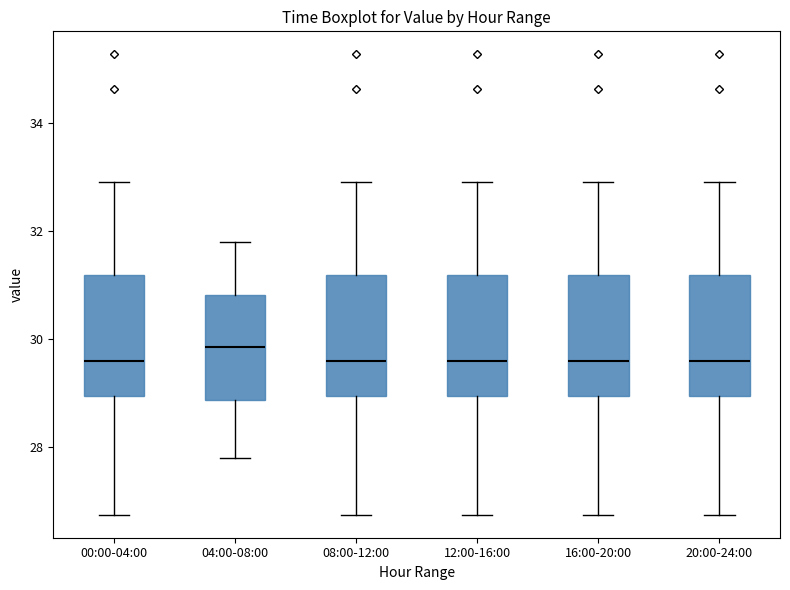

Where does the lower whisker of the box for 00:00-04:00 end on the y-axis? The values are not printed on the chart, so give them approximately, as read against the axis.

26.8